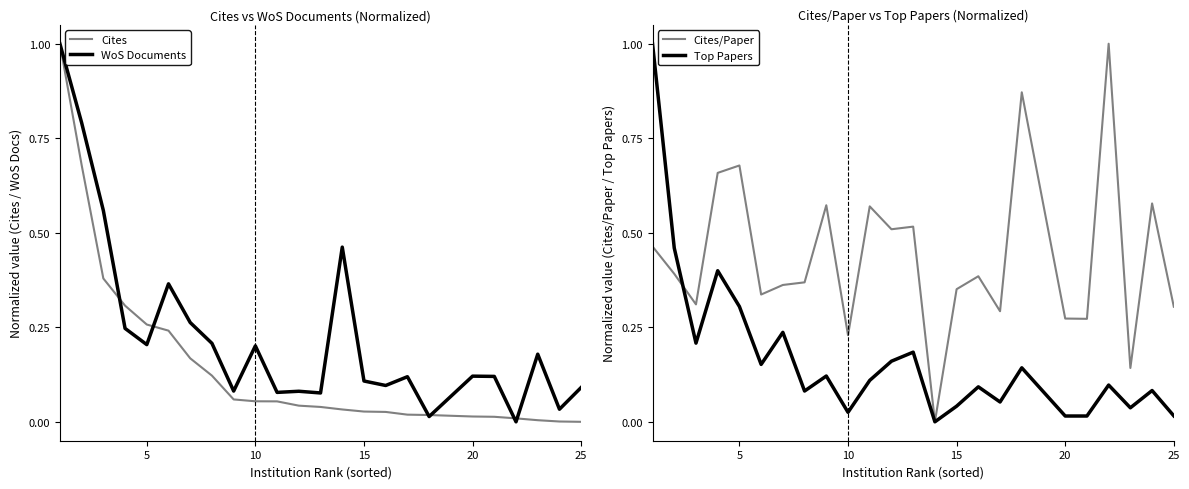

How many Cites/Paper values are between 0 and 1?

24